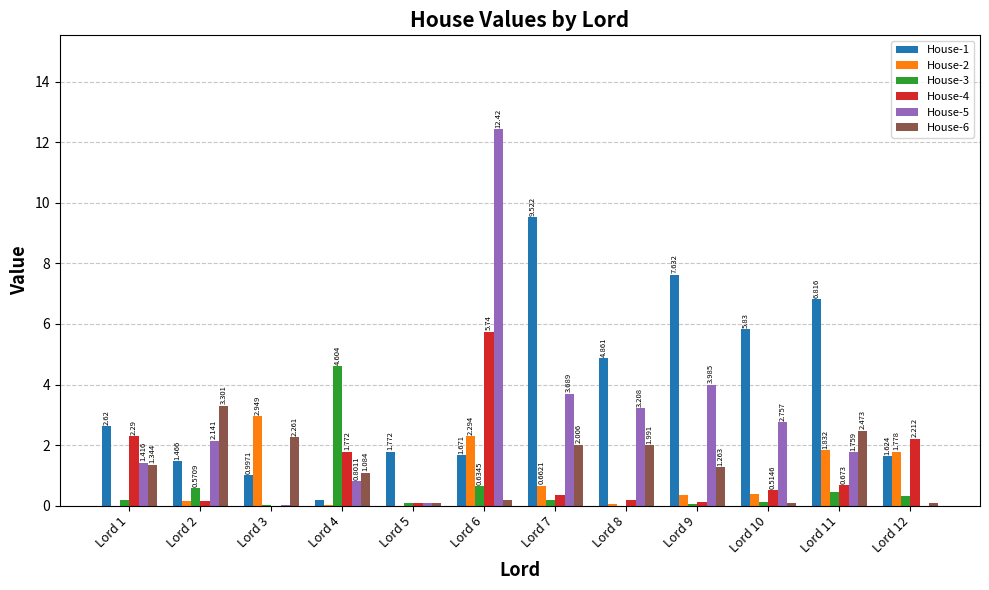

Are the bars horizontal?

No